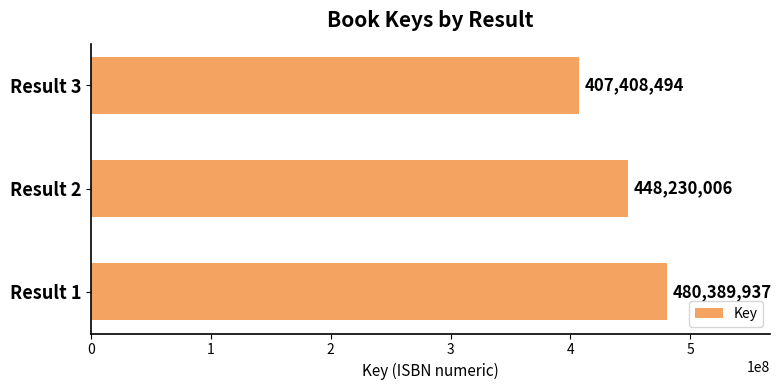

The value at Result 1 is 278877757. True or false?

False